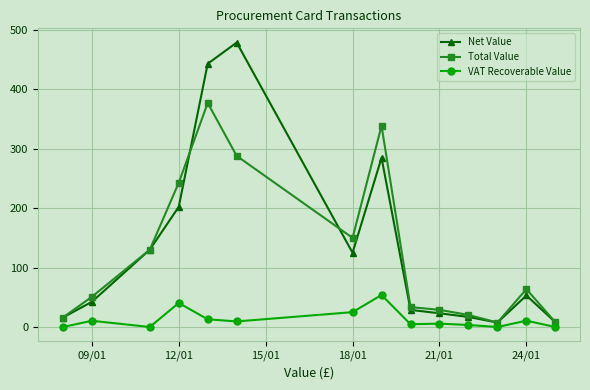

After their last crossing, which series has the higher values: Total Value or Net Value?

Total Value